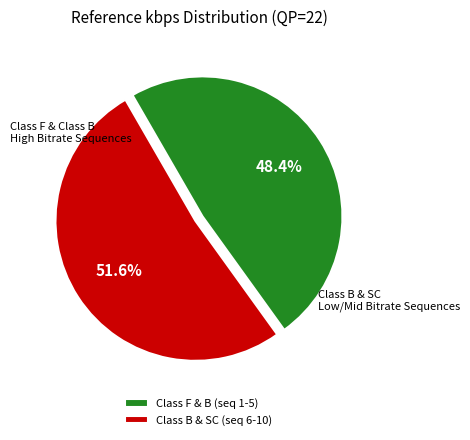

Is there any slice that represents more than half of the pie?

Yes